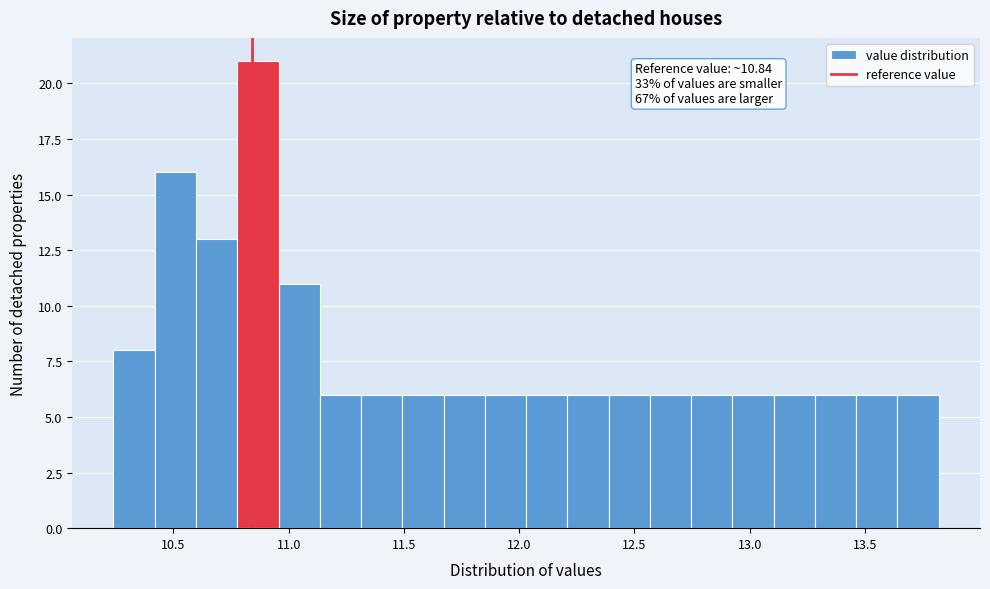

Around what value on the x-axis is the tallest bar? Give the approximate position of its centre, as read against the axis.

10.85